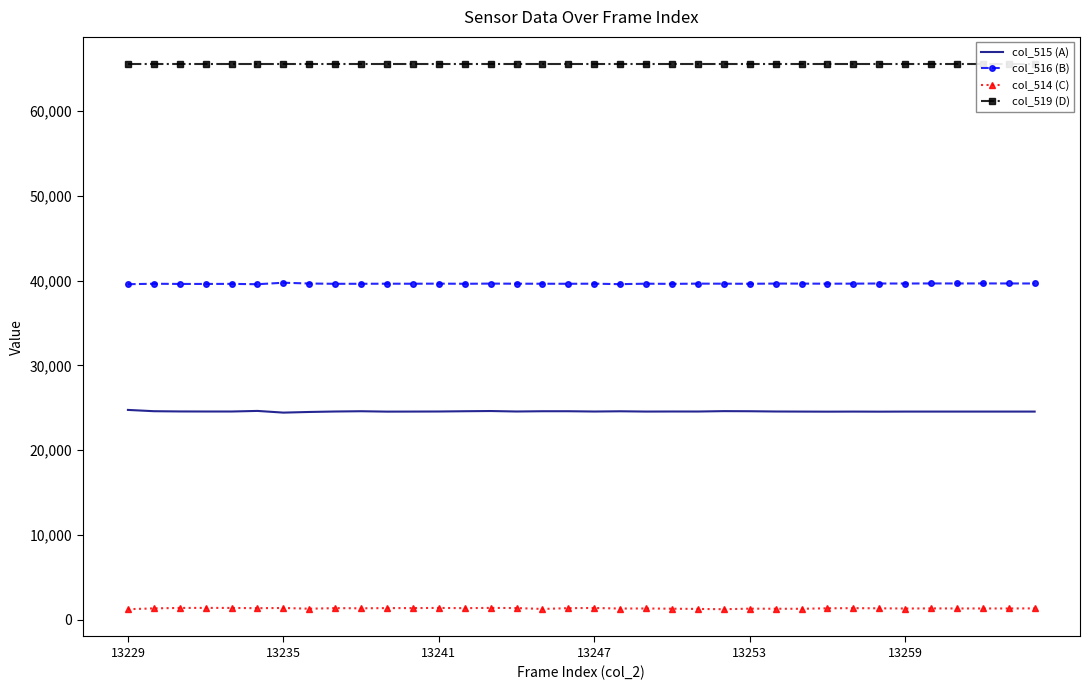

Is it true that col_516 (B) equals 12077 at 21?

False